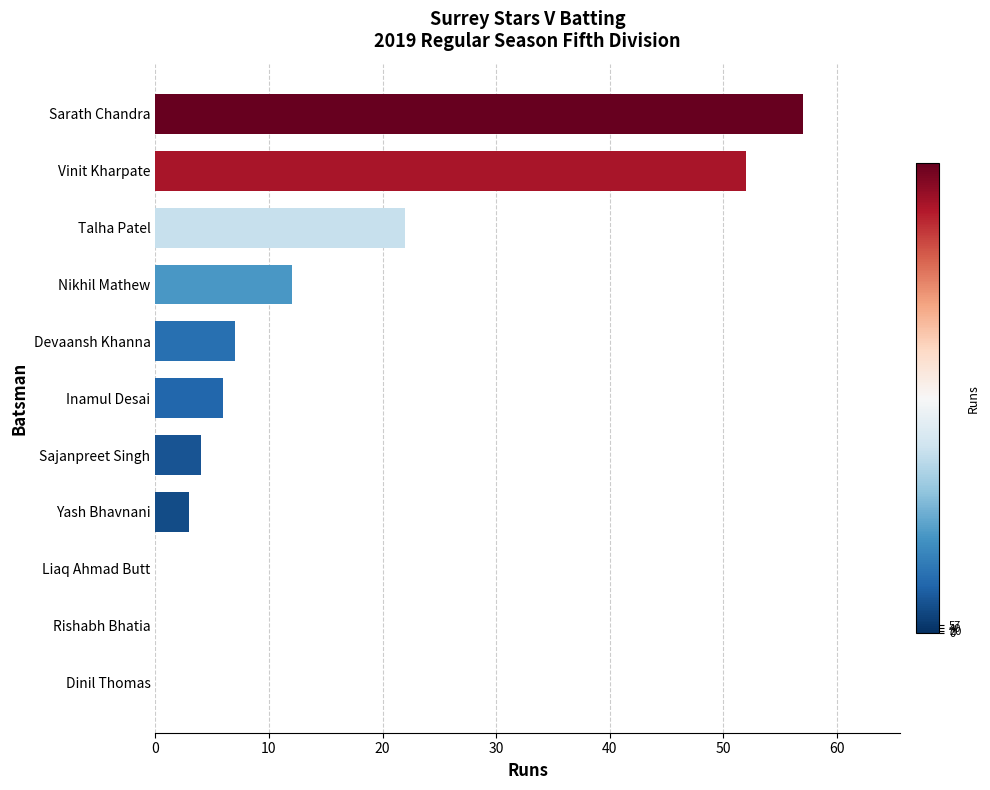

The value at Talha Patel is 22. True or false?

True